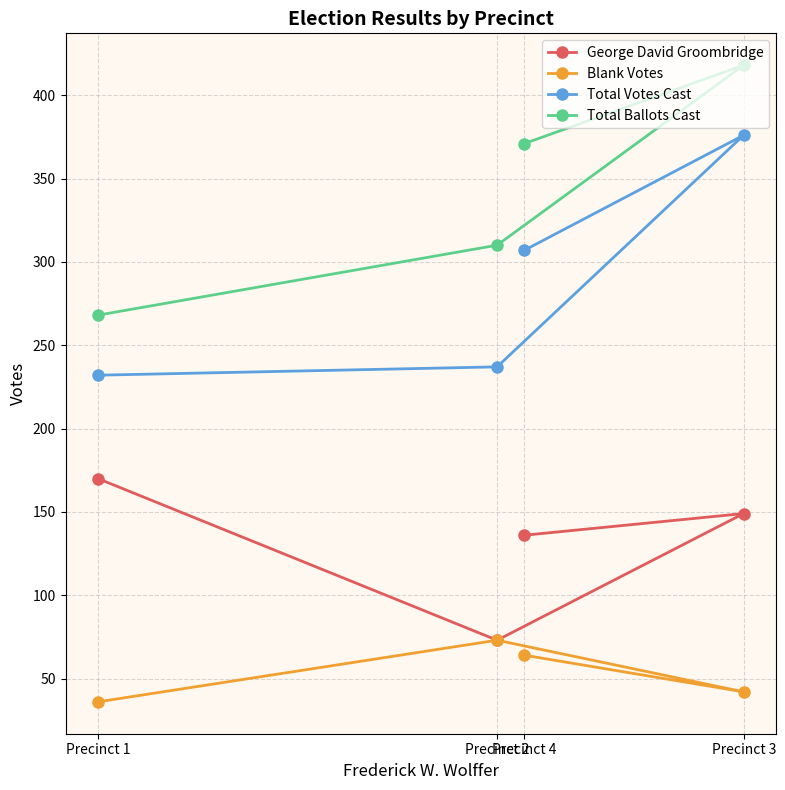

At which category is the sum across all series the highest?

Precinct 3